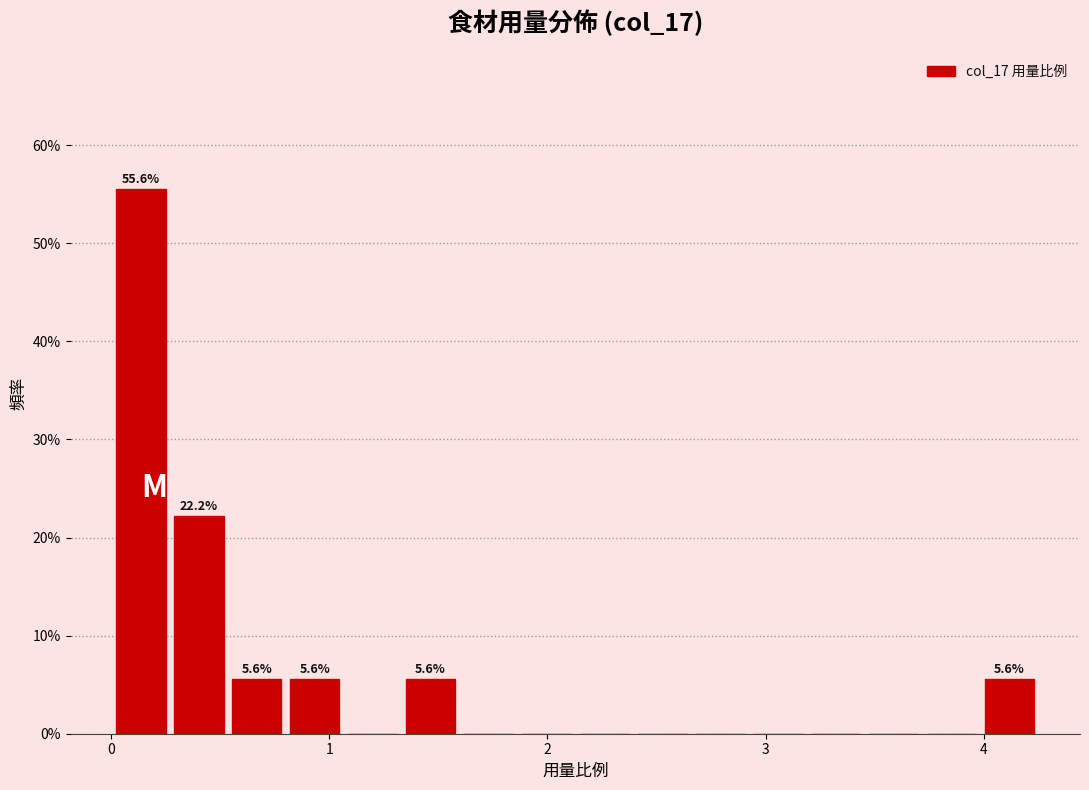

Around what value on the x-axis is the tallest bar? Give the approximate position of its centre, as read against the axis.

0.1